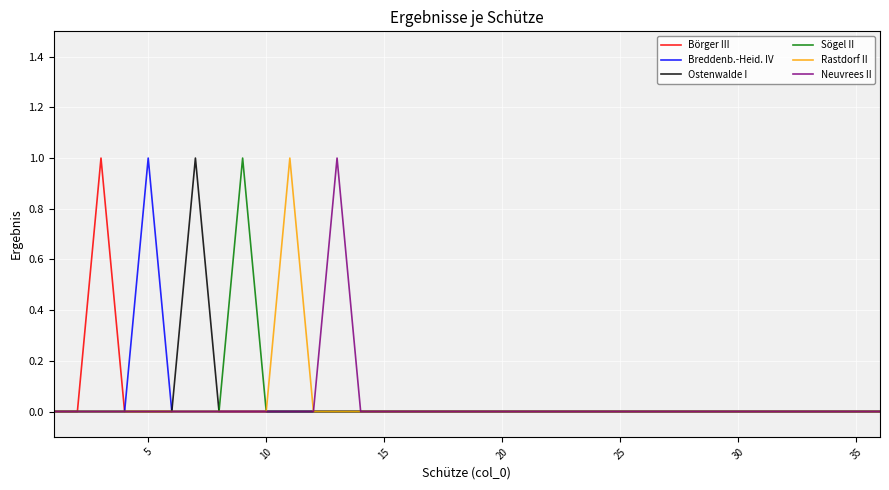

True or false: Neuvrees II has a value of -1 at 30.

False